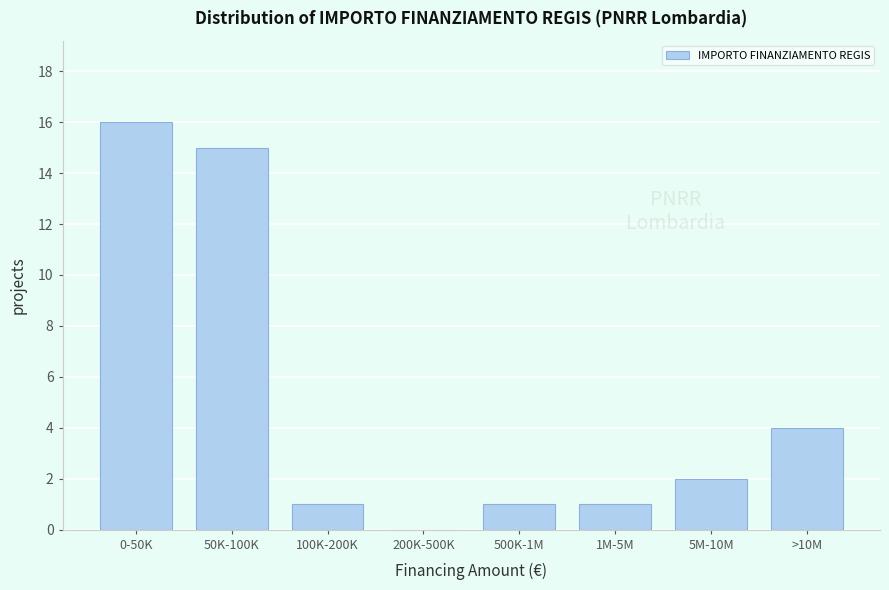

Reading right to left, extract all data points from this chart.

>10M=4	5M-10M=2	1M-5M=1	500K-1M=1	200K-500K=0	100K-200K=1	50K-100K=15	0-50K=16